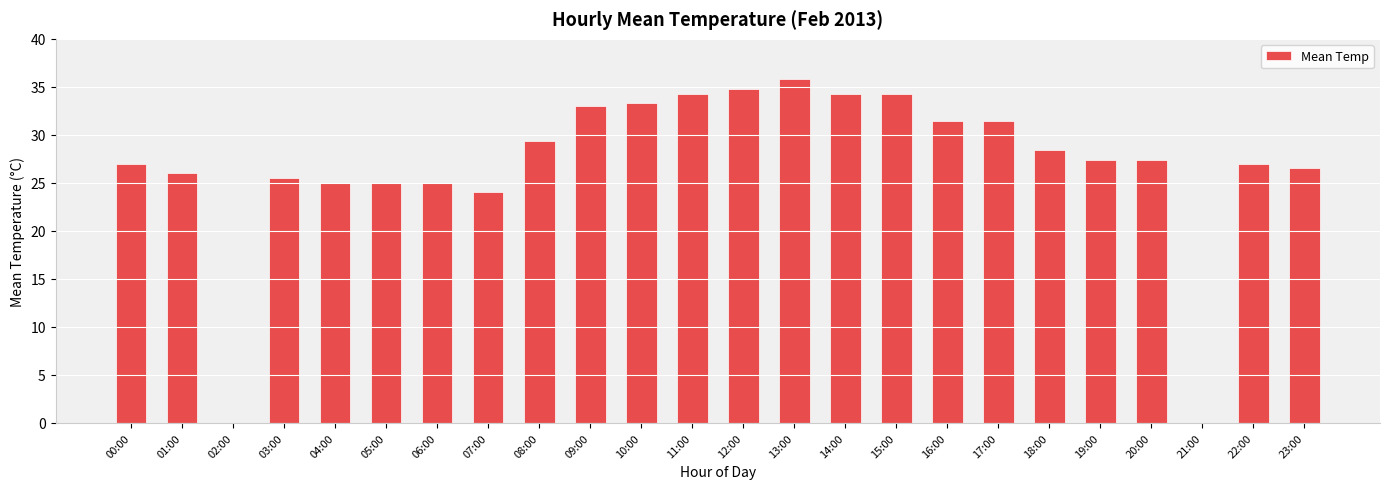

What is the difference between the values at 10:00 and 14:00?

1.0